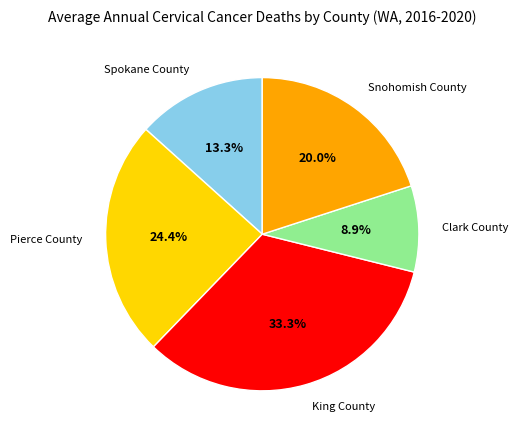

To the nearest percent, what is the difference between the largest and smallest slice percentages?

24%